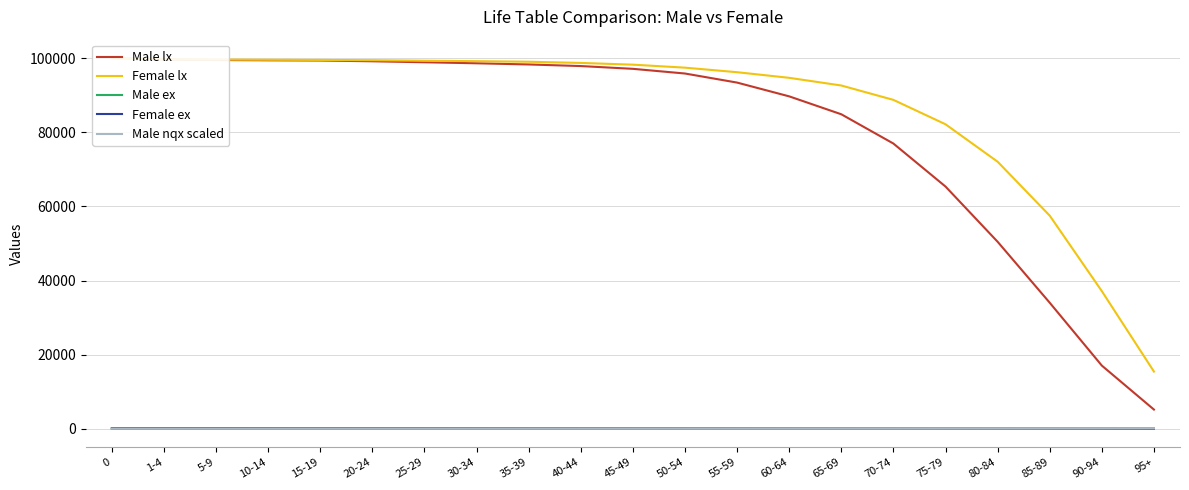

What is the greatest value displayed?

100000.0